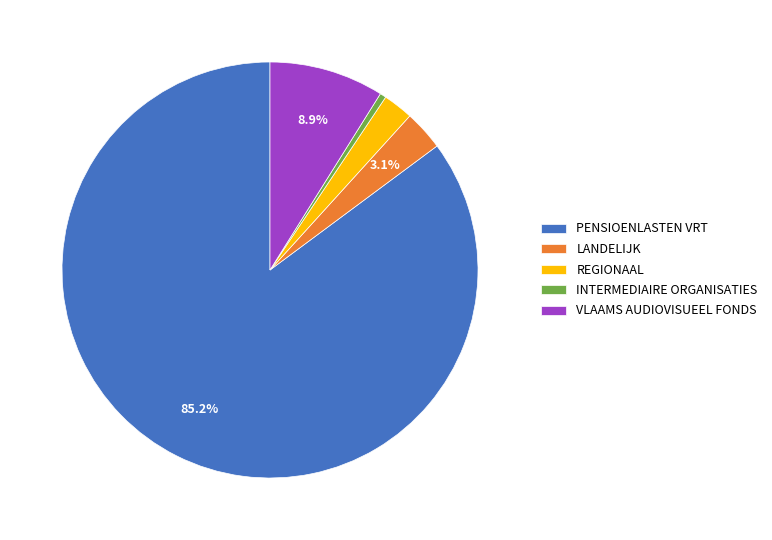

To the nearest percent, what is the difference between the PENSIOENLASTEN VRT and INTERMEDIAIRE ORGANISATIES slice percentages?

85%